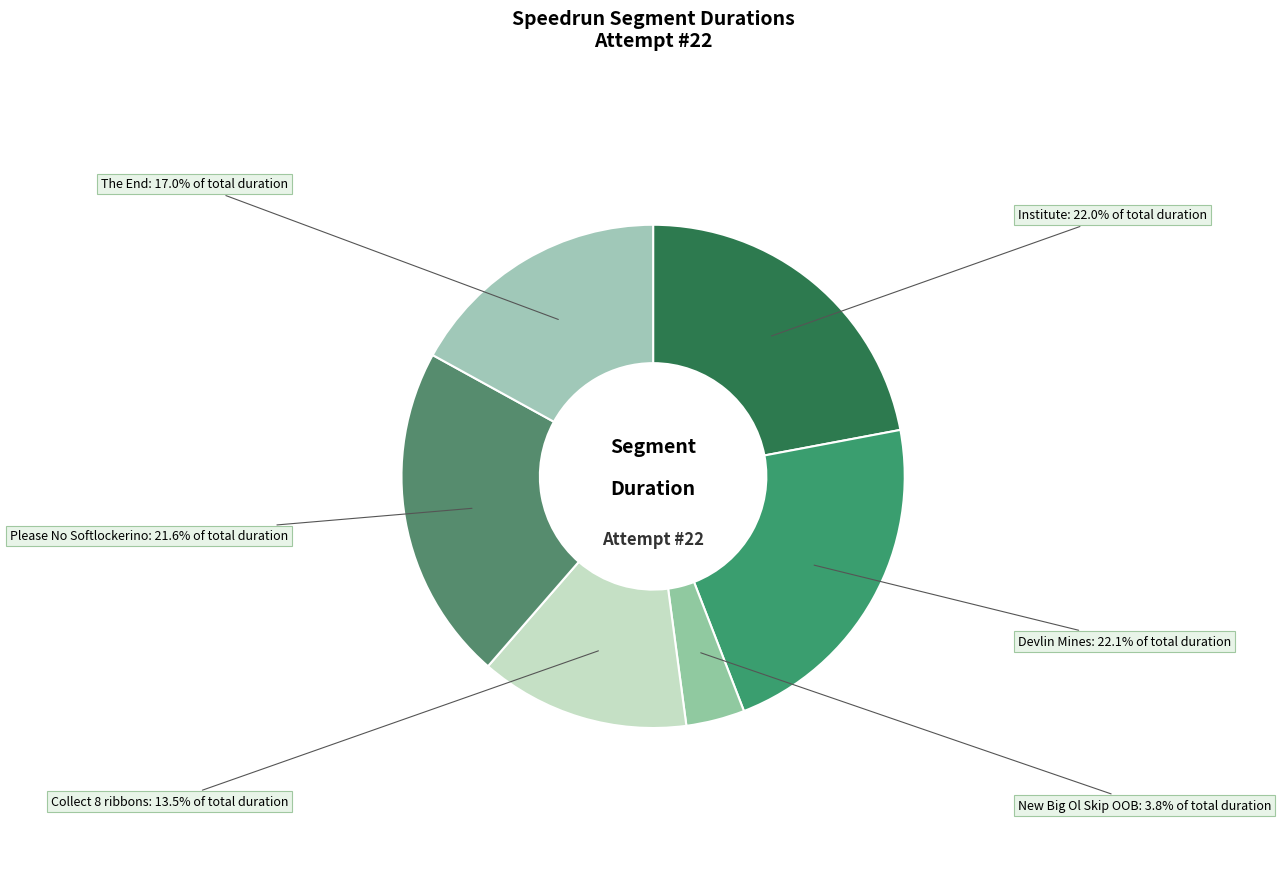

What is the smallest slice in the pie chart?

New Big Ol Skip OOB